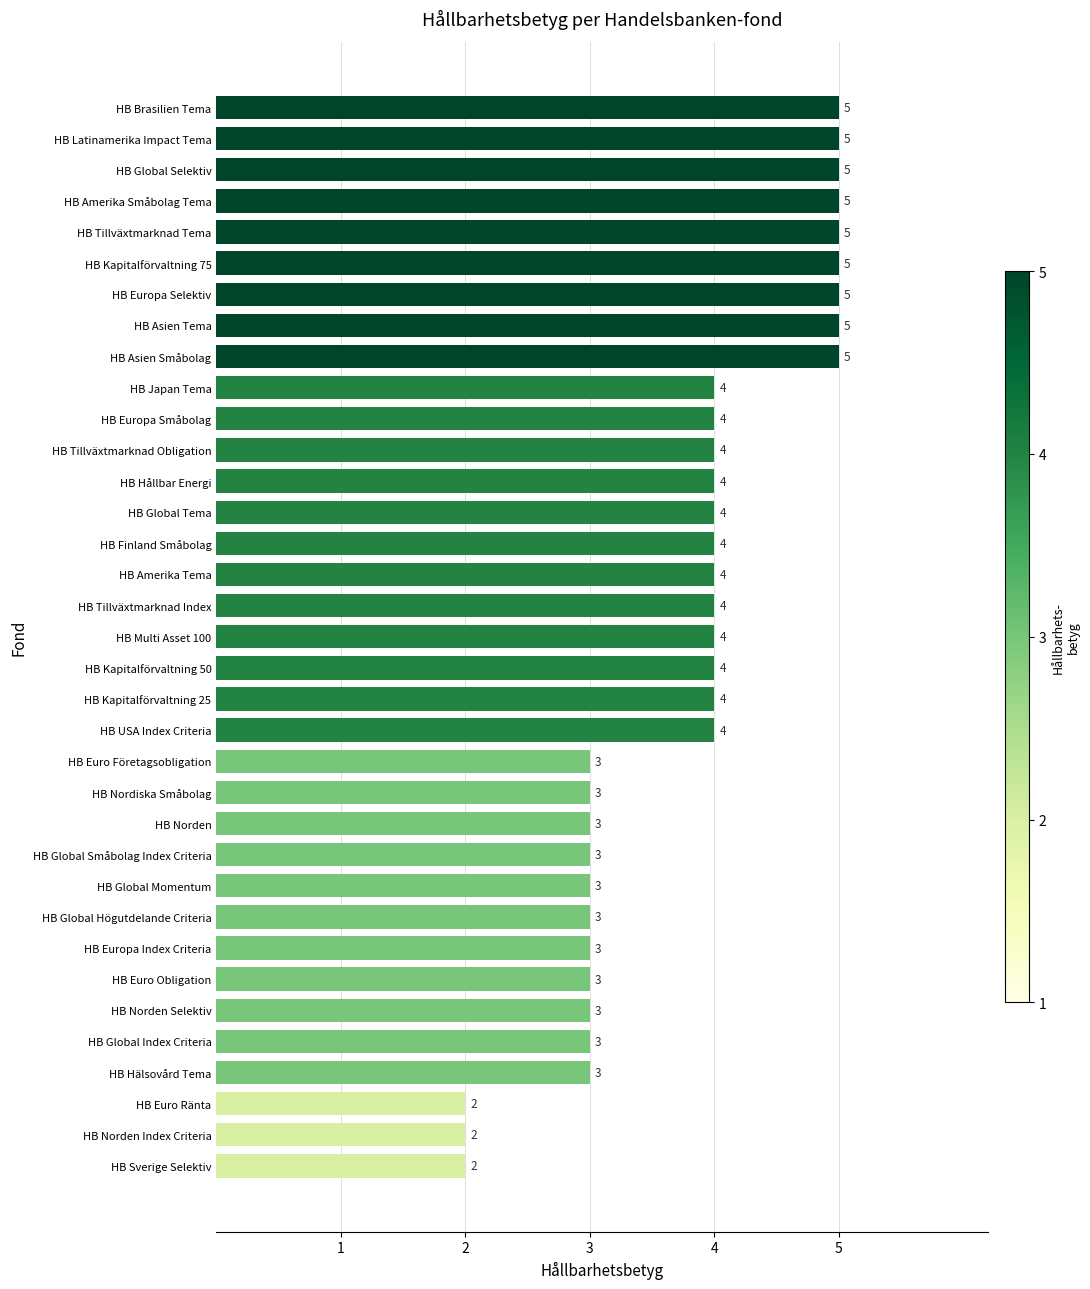

How many values are between 3 and 5?

32